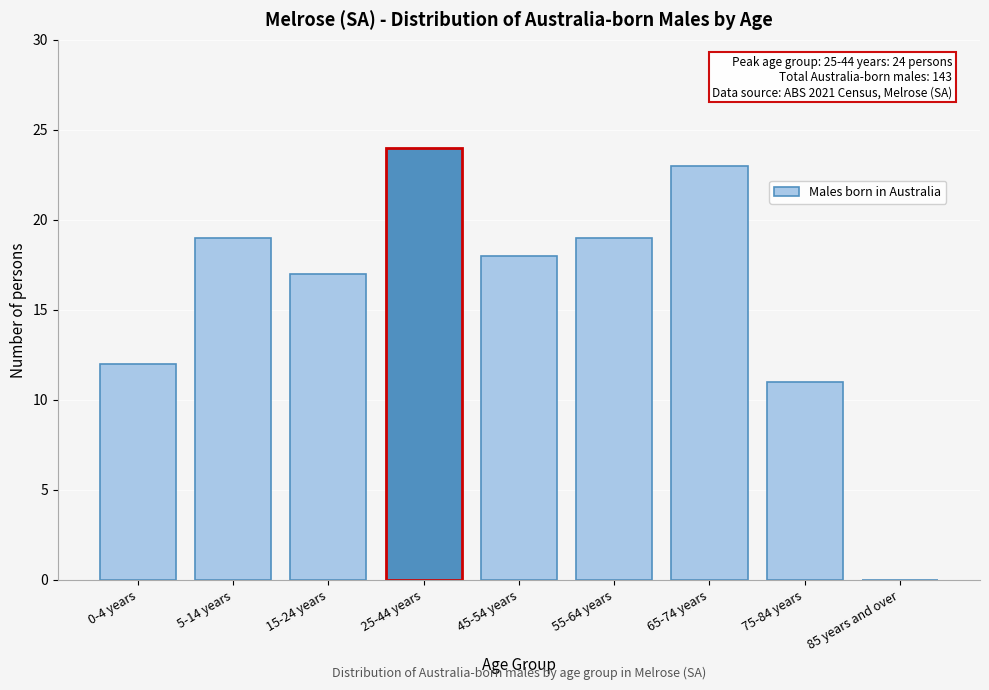

Reading left to right, extract all data points from this chart.

0-4 years=12	5-14 years=19	15-24 years=17	25-44 years=24	45-54 years=18	55-64 years=19	65-74 years=23	75-84 years=11	85 years and over=0